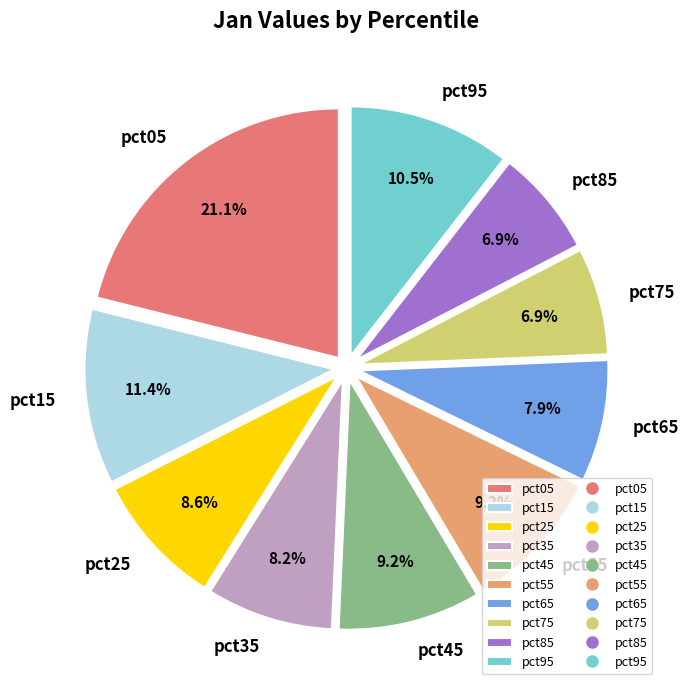

Which has a higher value, pct05 or pct75?

pct05